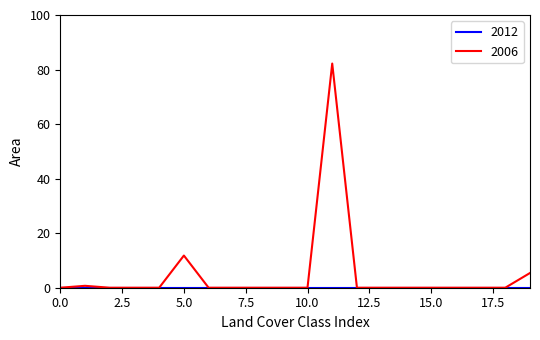

What is the maximum value shown in the chart?

82.2